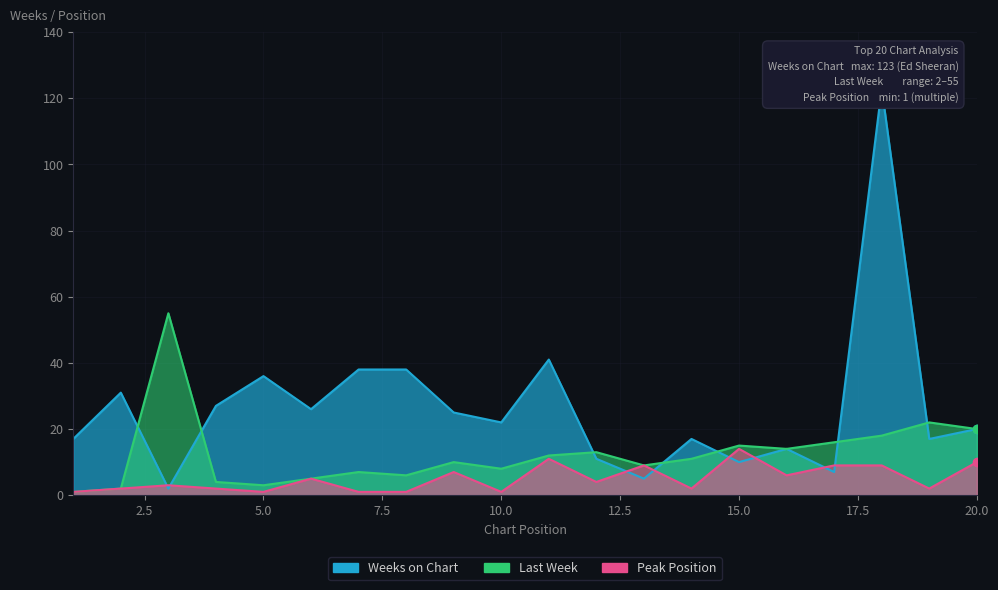

Reading left to right, extract all data points from this chart.

Last Week: 1=1	2=2	3=55	4=4	5=3	6=5	7=7	8=6	9=10	10=8	11=12	12=13	13=9	14=11	15=15	16=14	17=16	18=18	19=22	20=20
Weeks on Chart: 1=17	2=31	3=2	4=27	5=36	6=26	7=38	8=38	9=25	10=22	11=41	12=11	13=5	14=17	15=10	16=14	17=7	18=123	19=17	20=20
Peak Position: 1=1	2=2	3=3	4=2	5=1	6=5	7=1	8=1	9=7	10=1	11=11	12=4	13=9	14=2	15=14	16=6	17=9	18=9	19=2	20=10